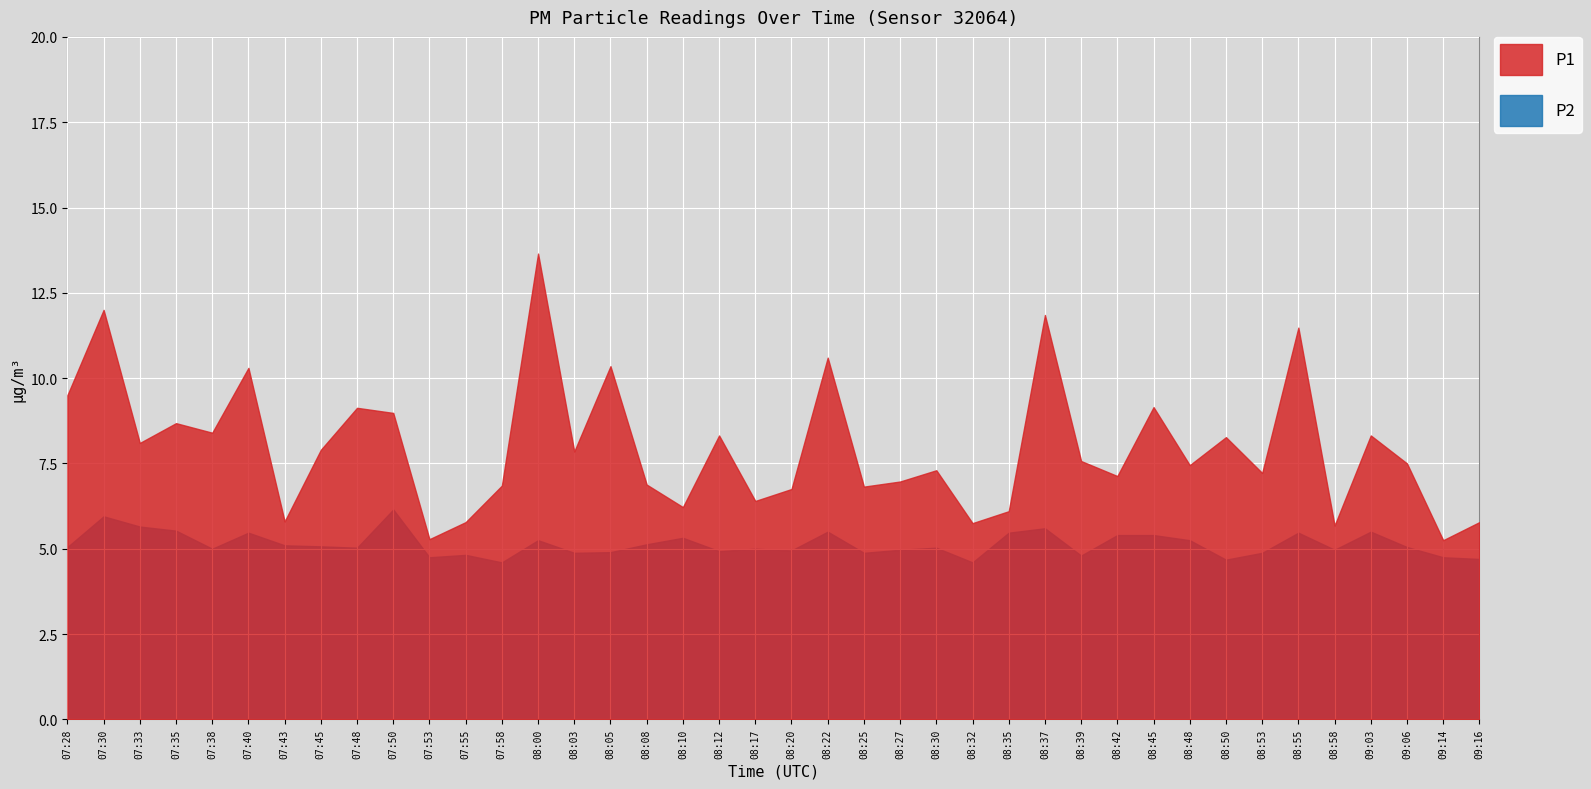

Which has a higher value, 08:10 or 08:39?

08:39